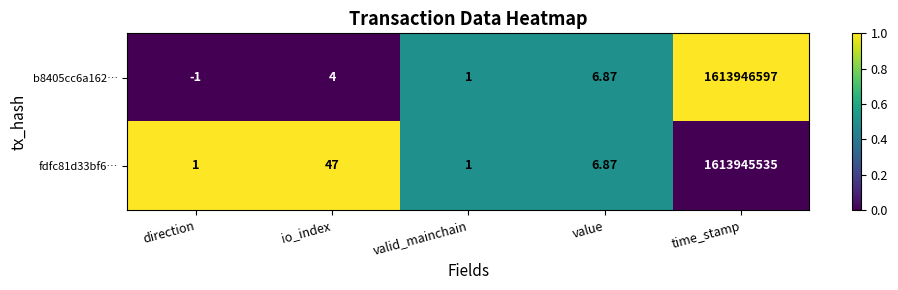

At which label does fdfc81d33bf6… first exceed 6?

io_index